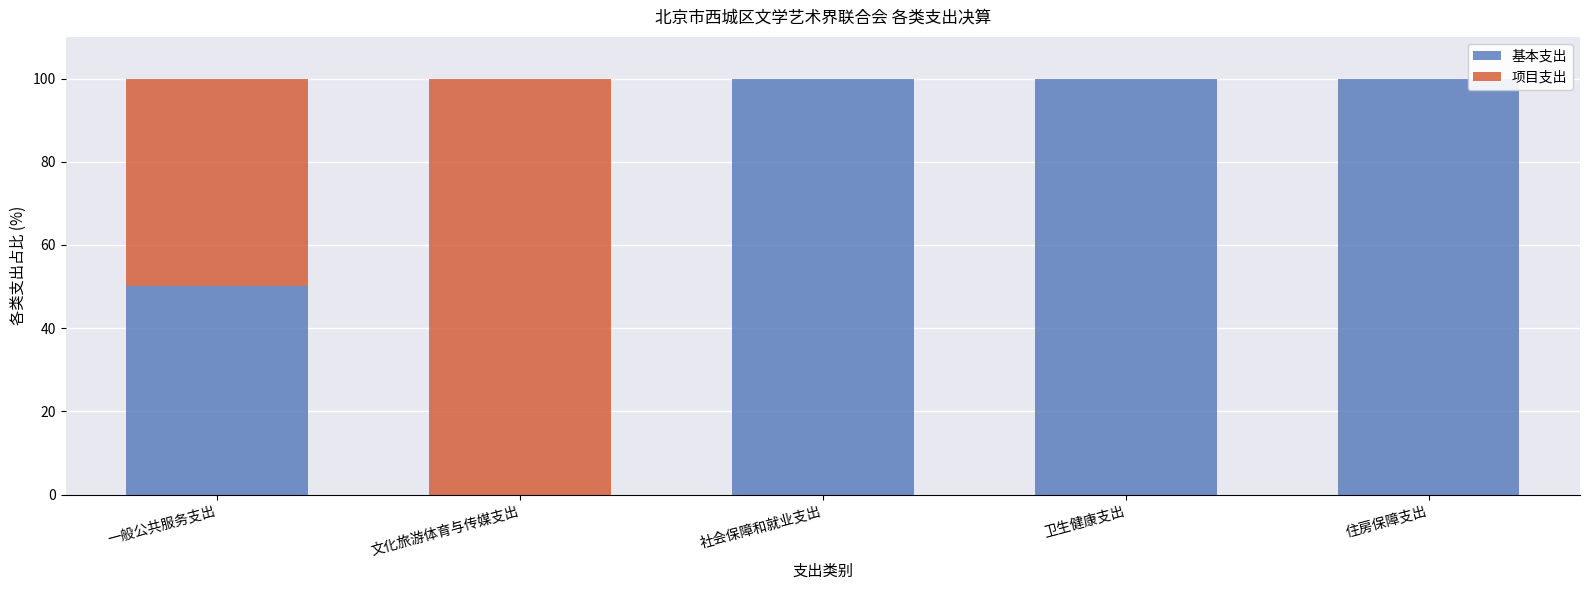

What is the approximate value of 基本支出 at 社会保障和就业支出?

100.0